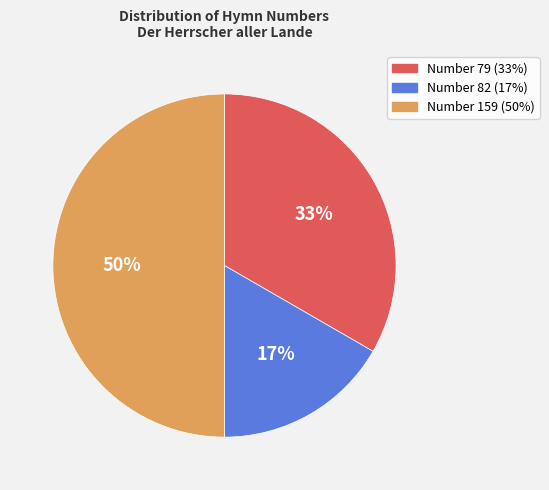

To the nearest percent, what is the difference between the largest and smallest slice percentages?

33%